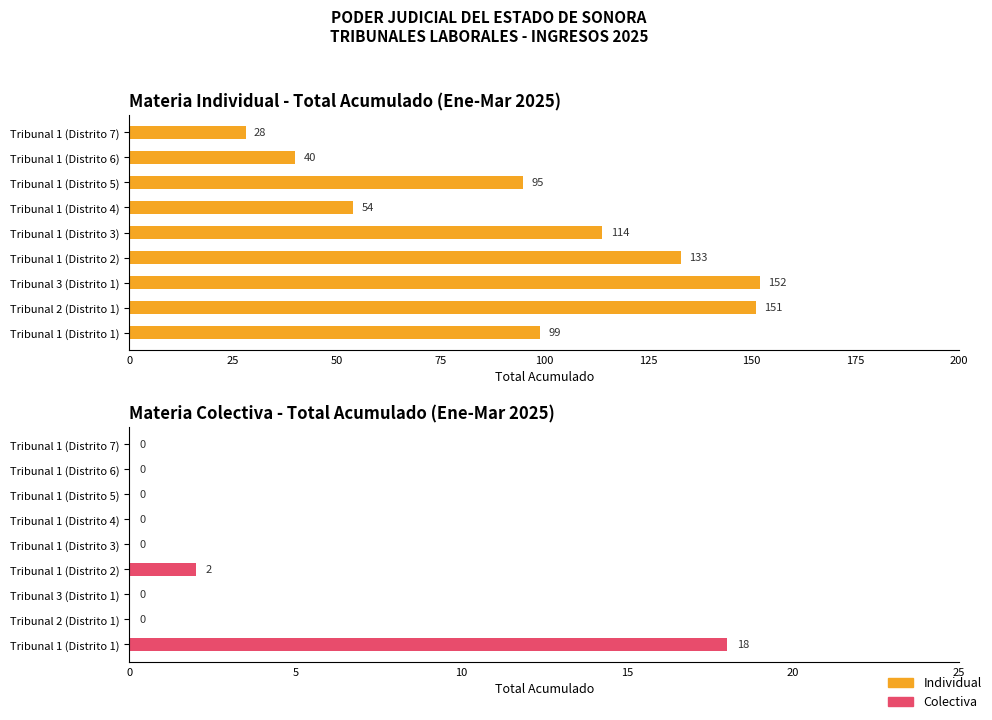

Reading left to right, what are all the values shown in this chart?

Individual: 99	151	152	133	114	54	95	40	28
Colectiva: 18	0	0	2	0	0	0	0	0